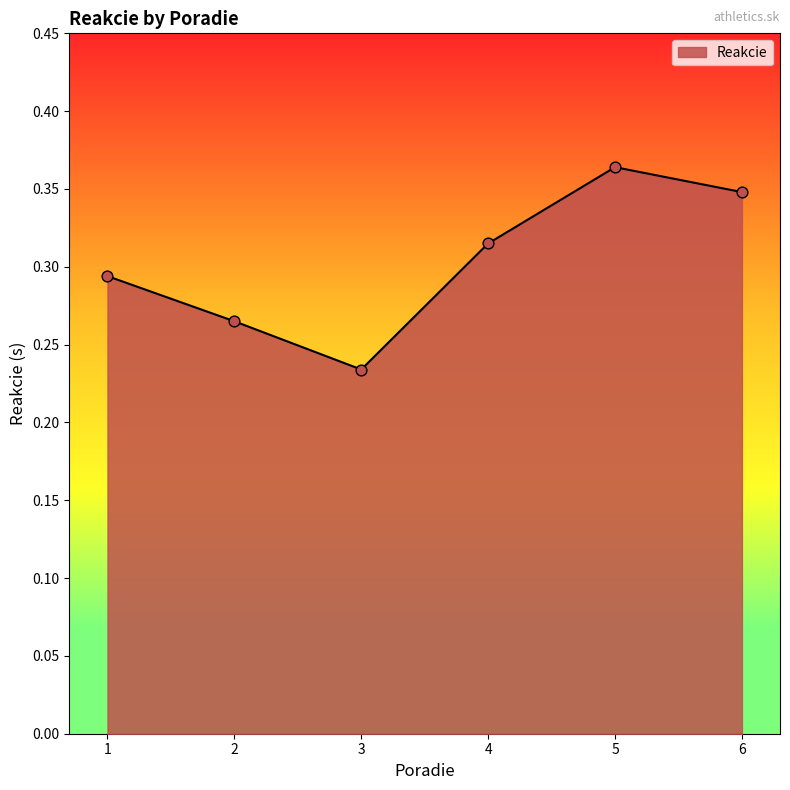

Between 3 and 1, which is larger?

1